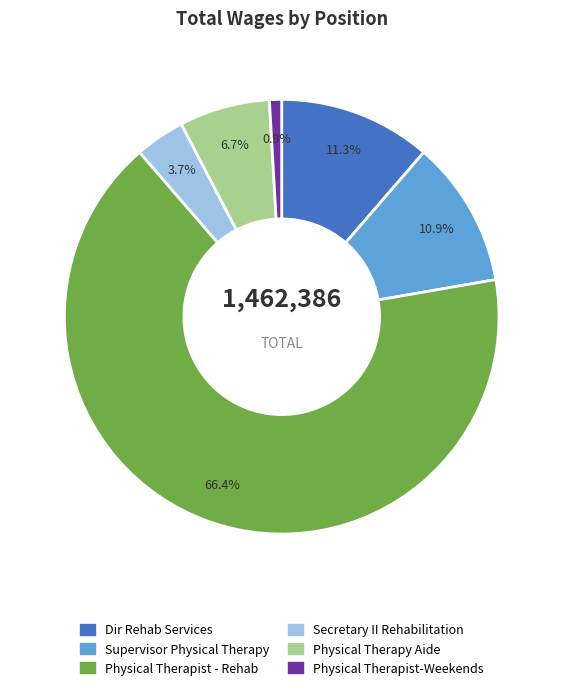

Is Physical Therapy Aide the majority of the pie?

No